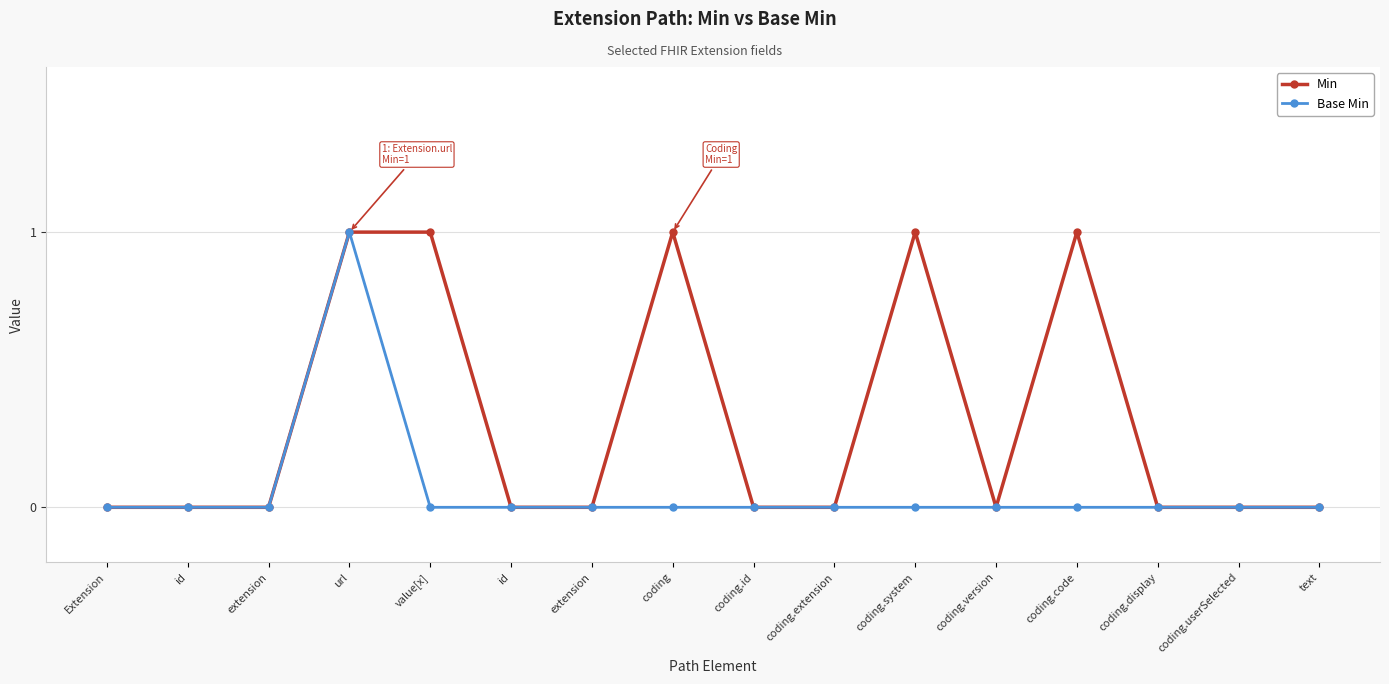

What are all the series names shown in the legend?

Min, Base Min